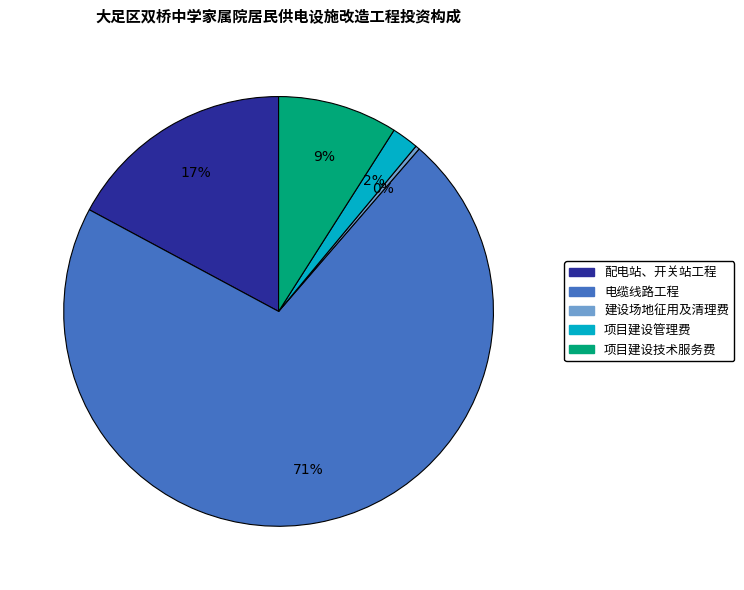

To the nearest percent, what is the average slice percentage?

20%